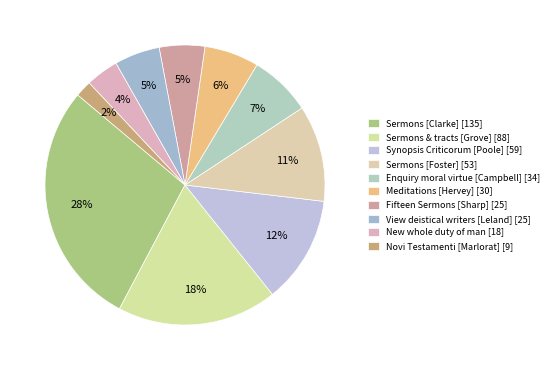

Rank the categories by value from highest to lowest.

Sermons on the following subjects [Clarke], Sermons and tracts [Grove], Synopsis Criticorum [Poole], Sermons [Foster], An enquiry into moral virtue [Campbell], Meditations and contemplations [Hervey], Fifteen Sermons [Sharp], A view of deistical writers [Leland], The new whole duty of man, Noui Testamenti expositio [Marlorat]